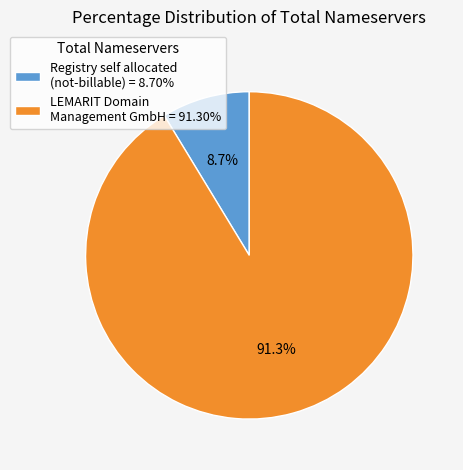

How much of the chart is everything except Registry self allocated (not-billable) = 8.70%?

91.3%